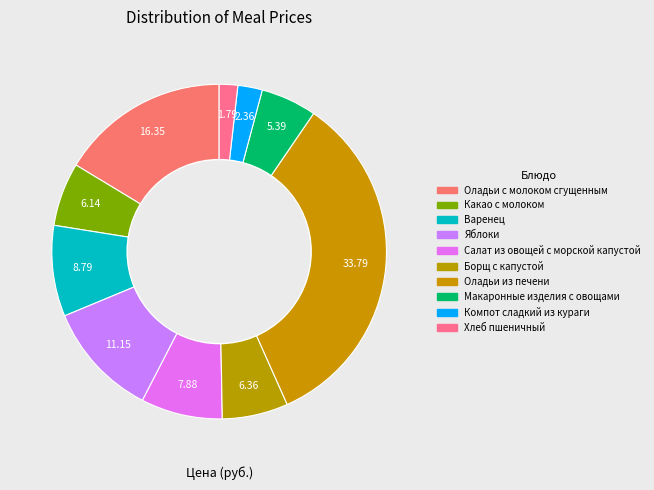

Which slice is the largest?

Оладьи из печени